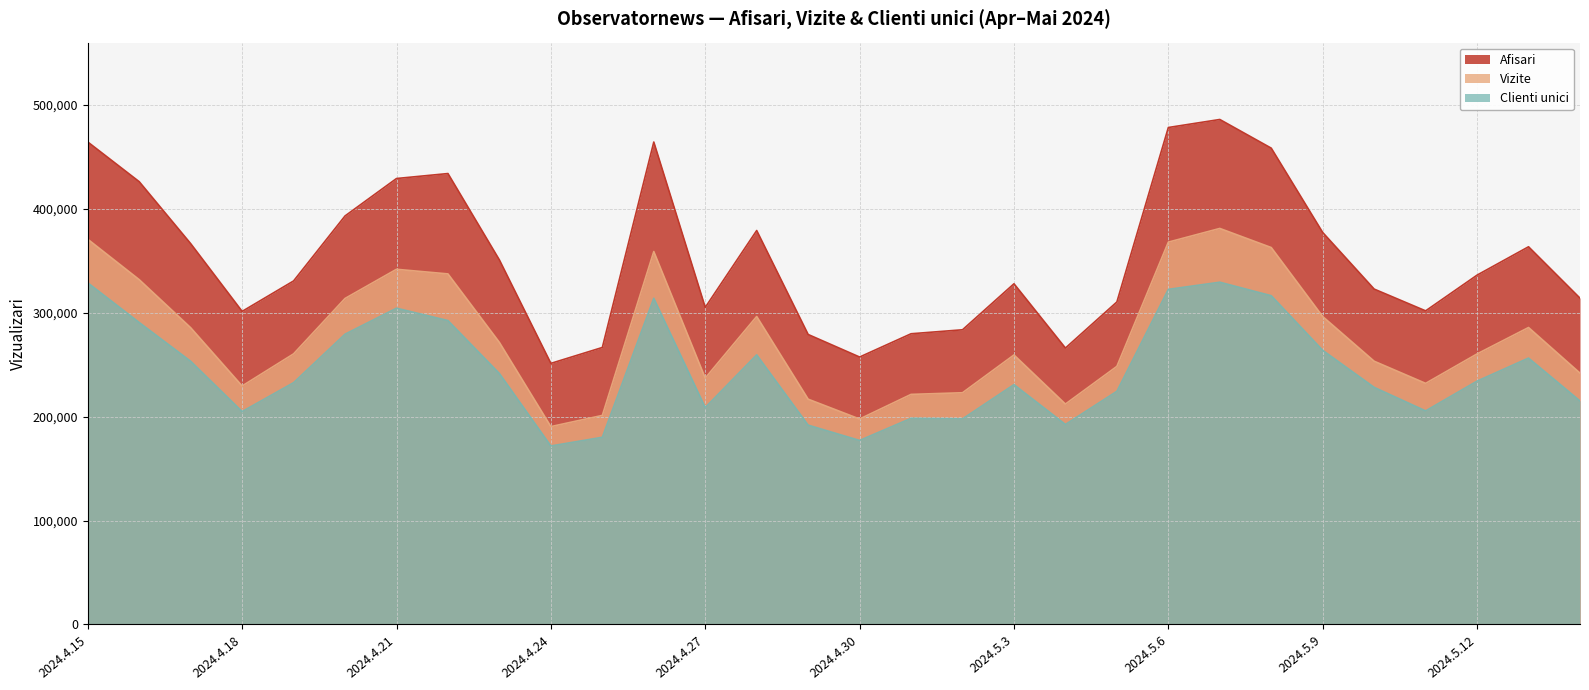

How many lines are shown in the chart?

3